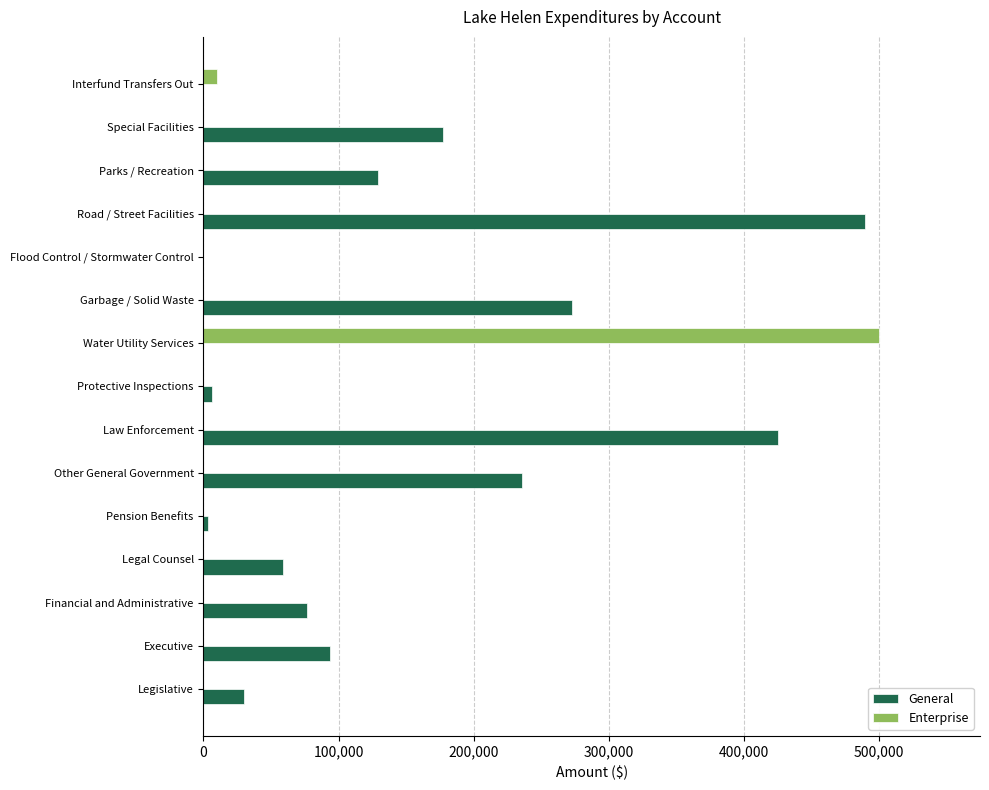

How many distinct data groups are displayed?

2